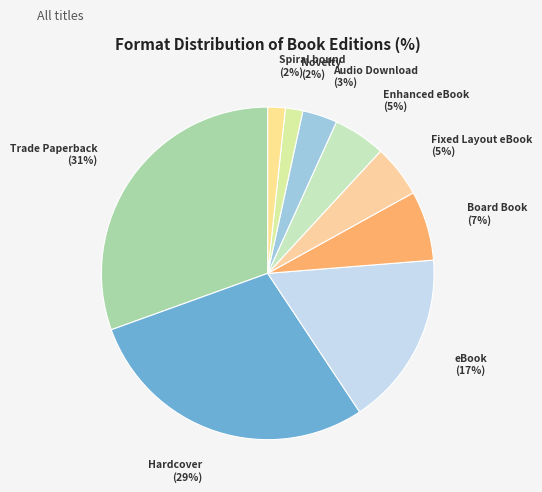

The Enhanced eBook slice represents 10% of the pie. True or false?

False